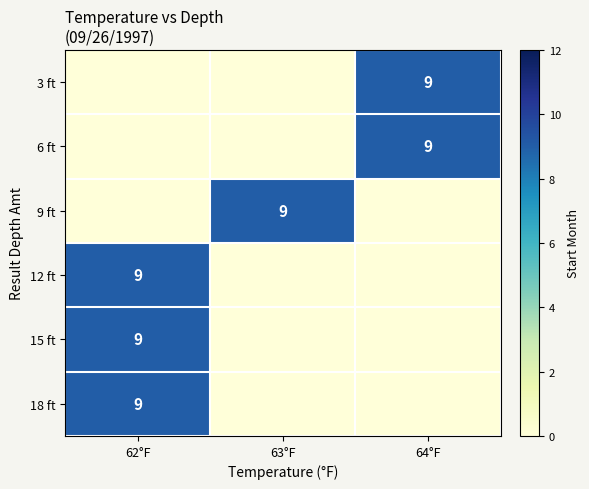

At how many categories does at least one series exceed 8?

3